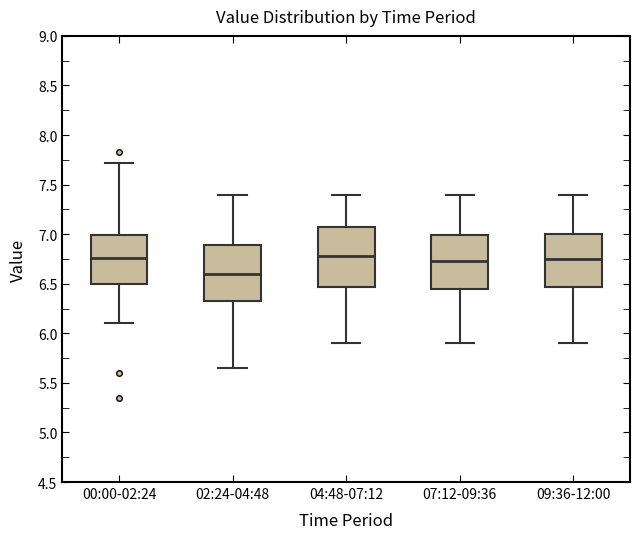

Reading left to right, read every box against the y-axis: the position of its median line, the range the box covers, and the ends of its whiskers. The values are not printed on the chart, so give them approximately, as read against the axis.

00:00-02:24: median 6.75, box 6.50 to 7.00, whiskers 6.10 to 7.70
02:24-04:48: median 6.60, box 6.35 to 6.90, whiskers 5.65 to 7.40
04:48-07:12: median 6.80, box 6.45 to 7.10, whiskers 5.90 to 7.40
07:12-09:36: median 6.75, box 6.45 to 7.00, whiskers 5.90 to 7.40
09:36-12:00: median 6.75, box 6.45 to 7.00, whiskers 5.90 to 7.40